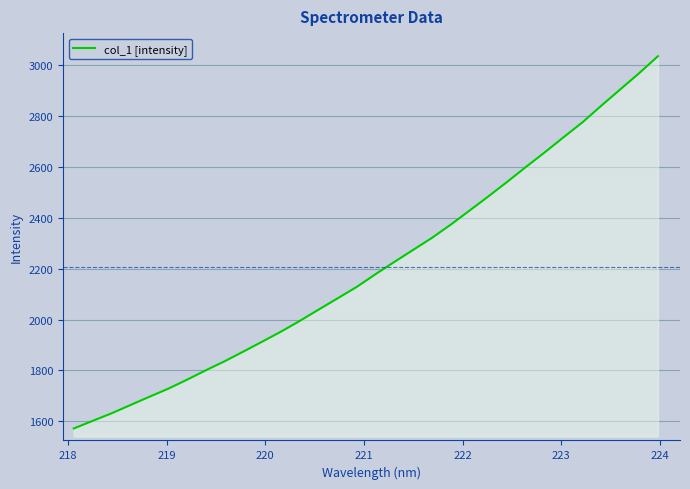

What is the greatest value displayed?

3036.3